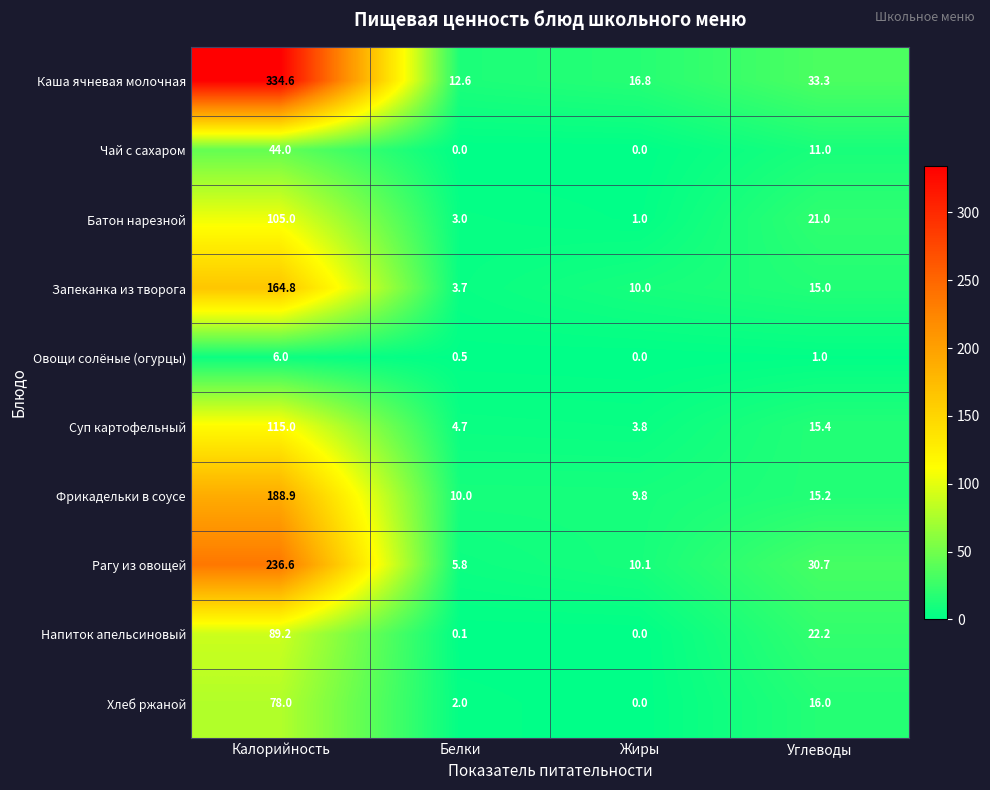

Rank the series by their maximum value, from highest to lowest.

Каша ячневая молочная, Рагу из овощей, Фрикадельки в соусе, Запеканка из творога, Суп картофельный, Батон нарезной, Напиток апельсиновый, Хлеб ржаной, Чай с сахаром, Овощи солёные (огурцы)